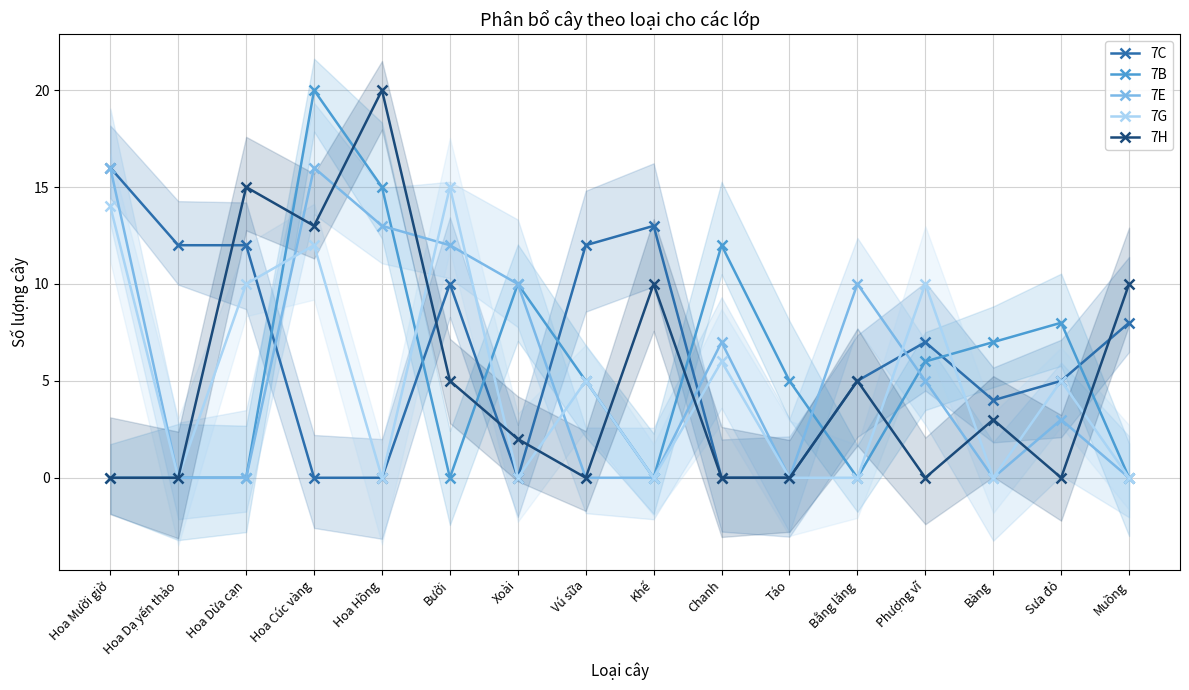

The value of 7B at Bằng lăng is 0. True or false?

True